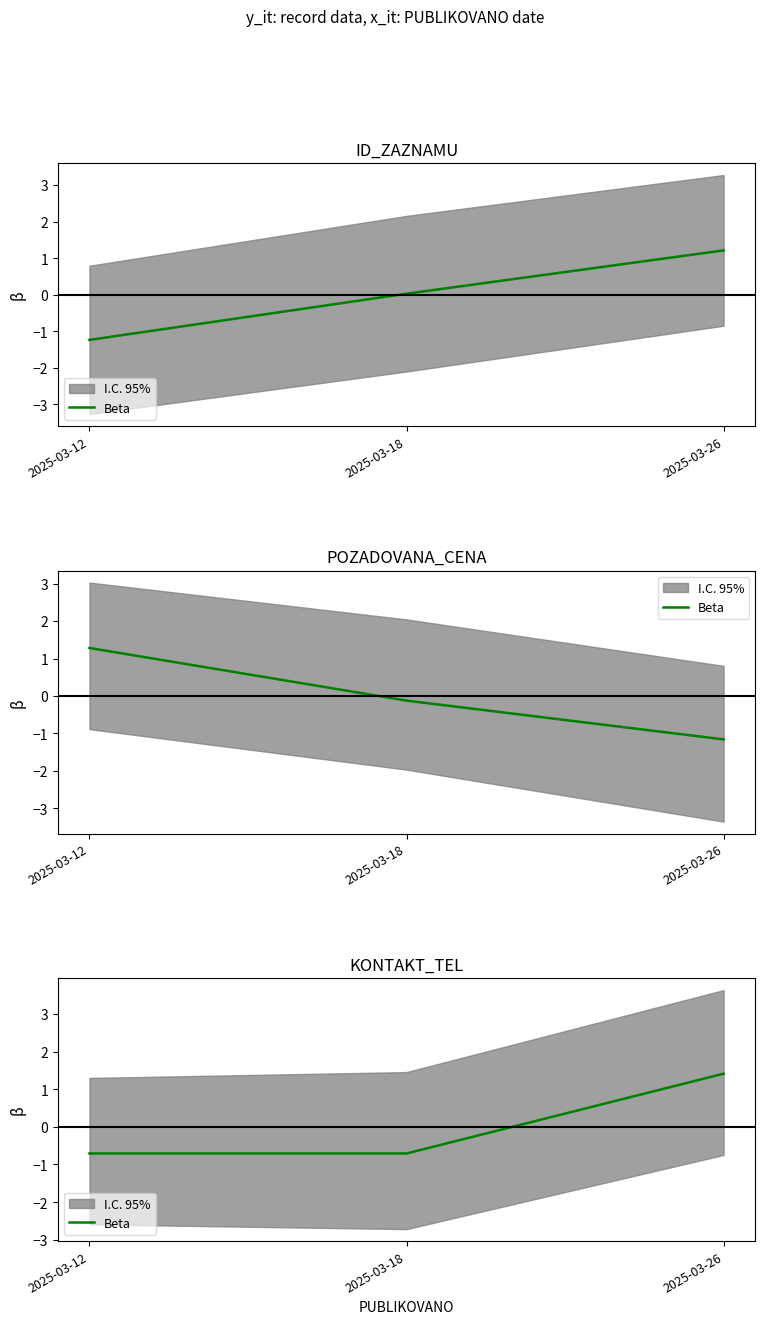

What is the greatest value displayed?

1.4